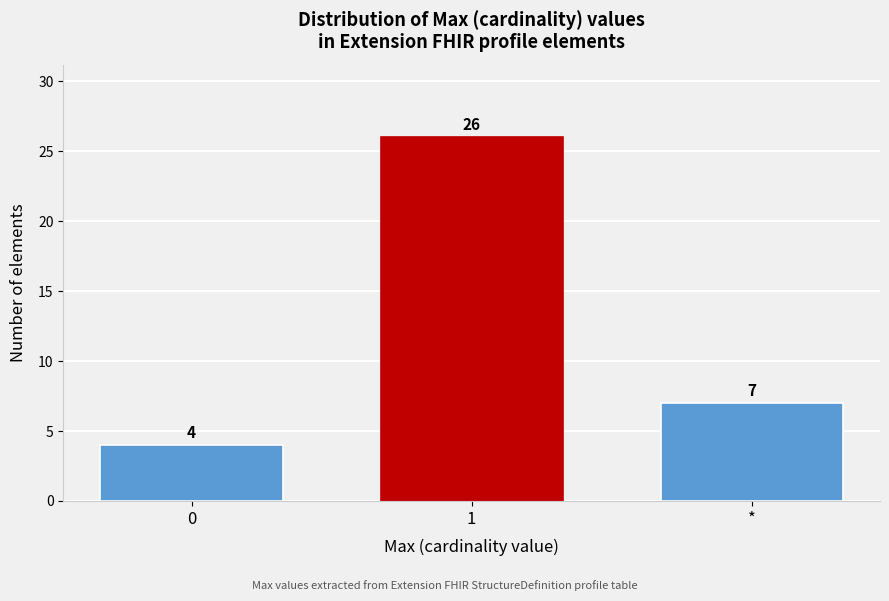

Reading left to right, list all the values displayed in this chart.

0=4	1=26	*=7